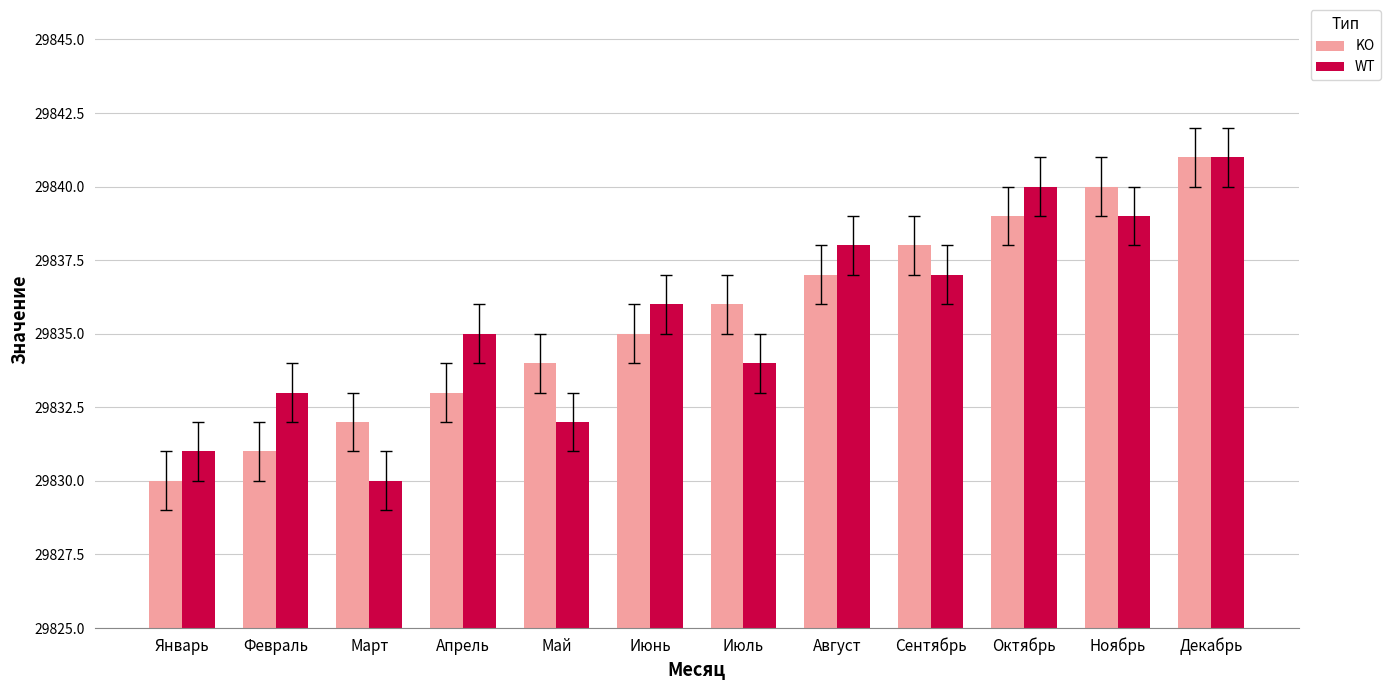

What is the label of the 10th bar from the left?

Октябрь